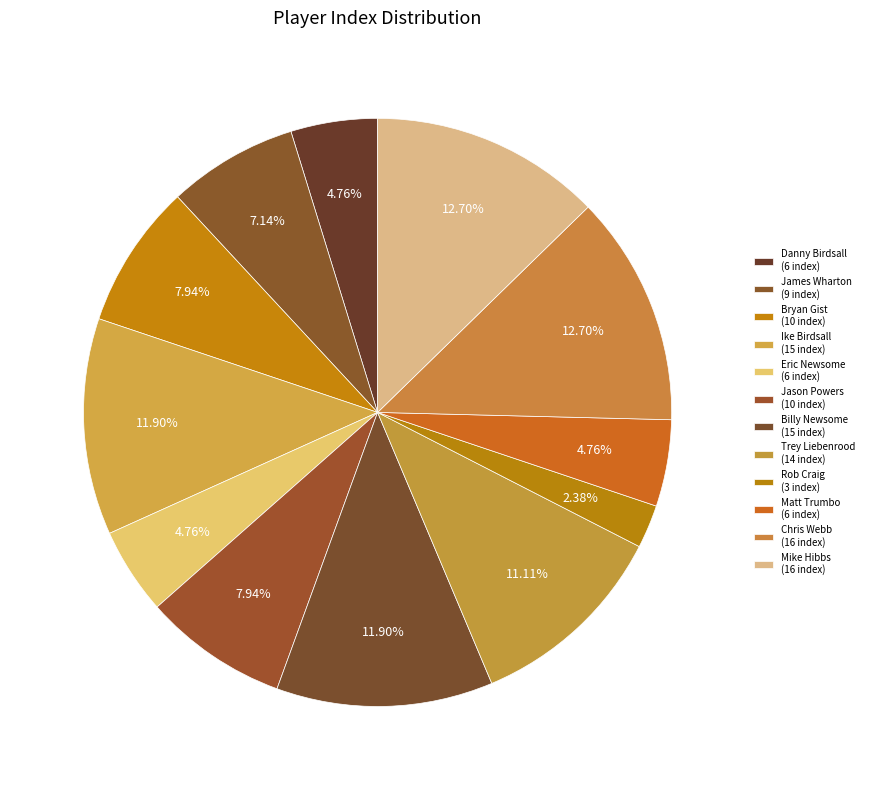

How many slices are in this pie chart?

12